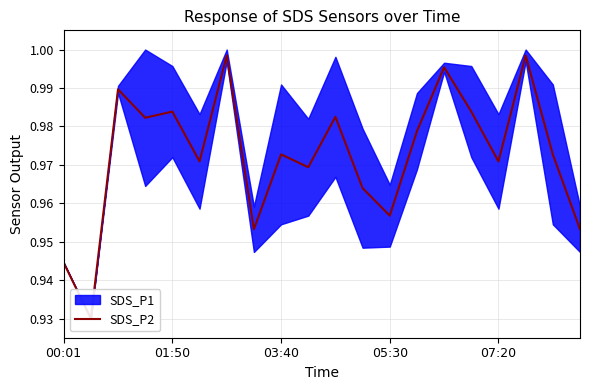

True or false: the data has more than 2 interior local peaks.

True